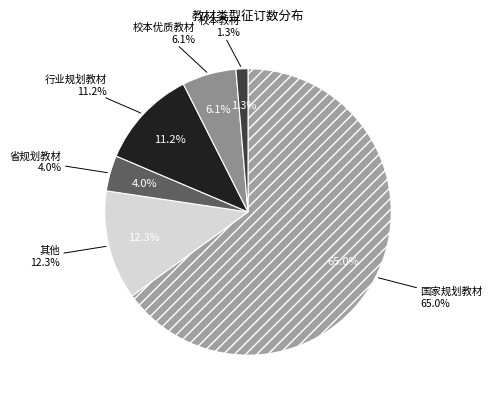

To the nearest percent, what is the difference between the largest and smallest slice percentages?

64%